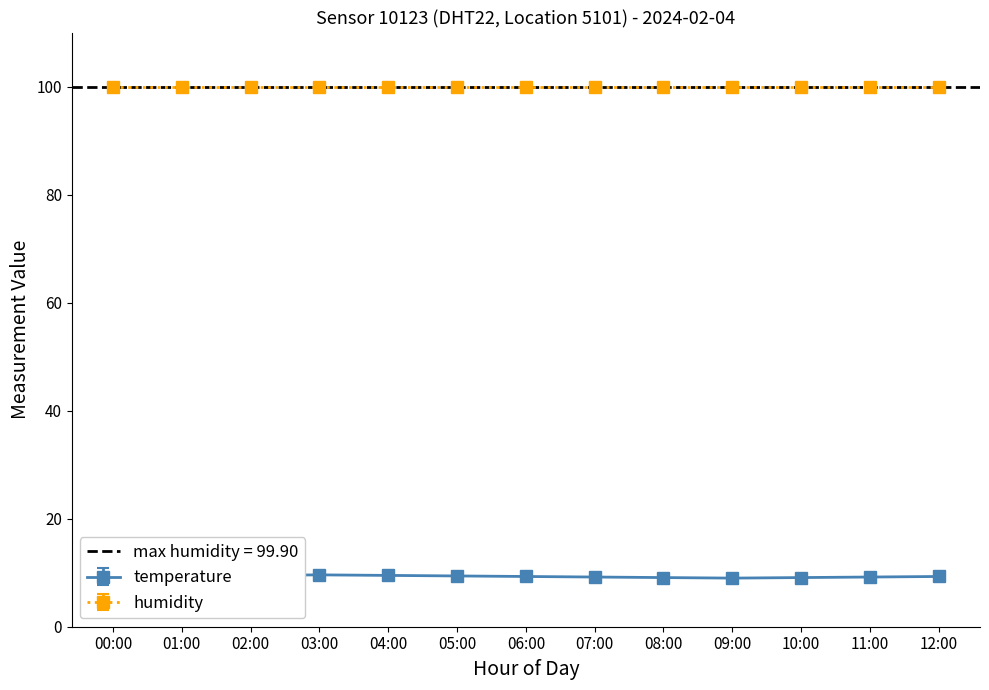

True or false: temperature has more than 0 interior local peaks.

True